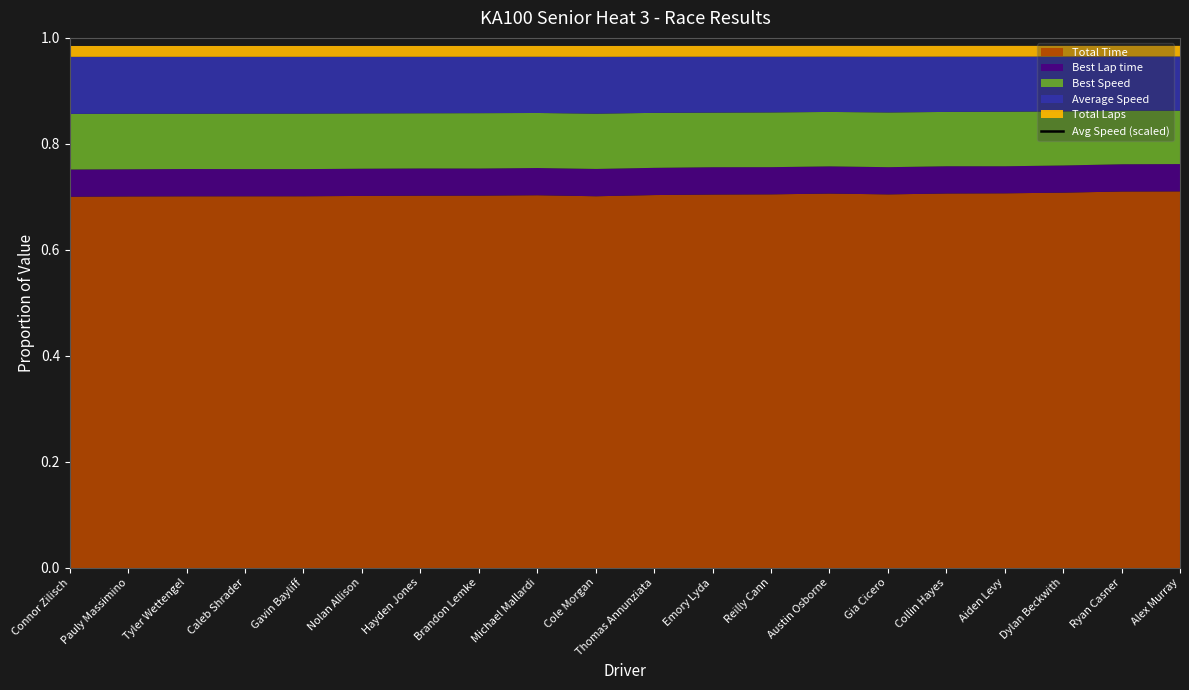

Which label corresponds to the largest value in the chart?

Connor Zilisch